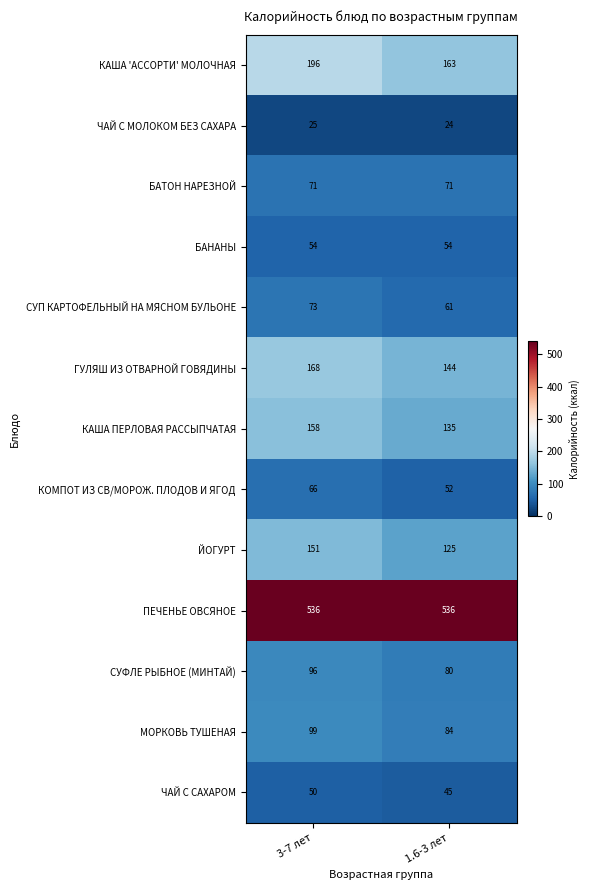

What is the maximum value shown in the chart?

536